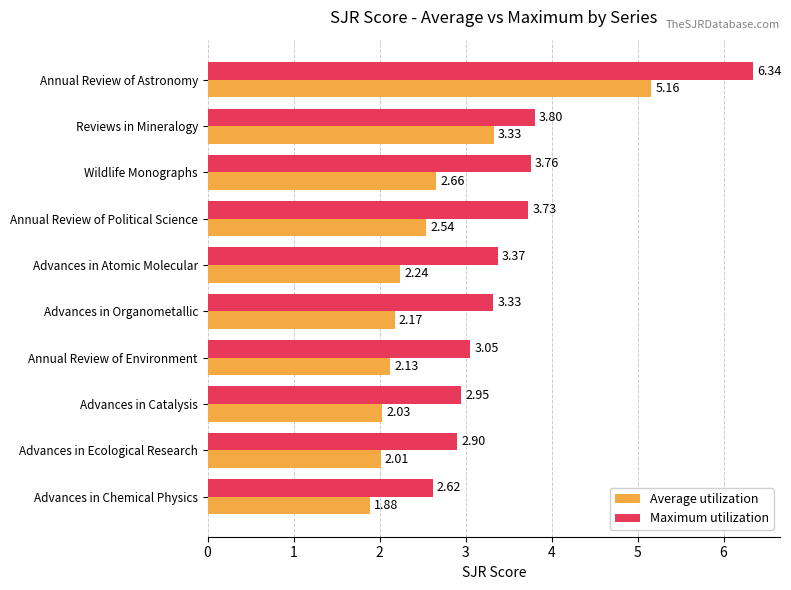

What is the difference between the second highest and minimum values in the Maximum utilization series?

1.2